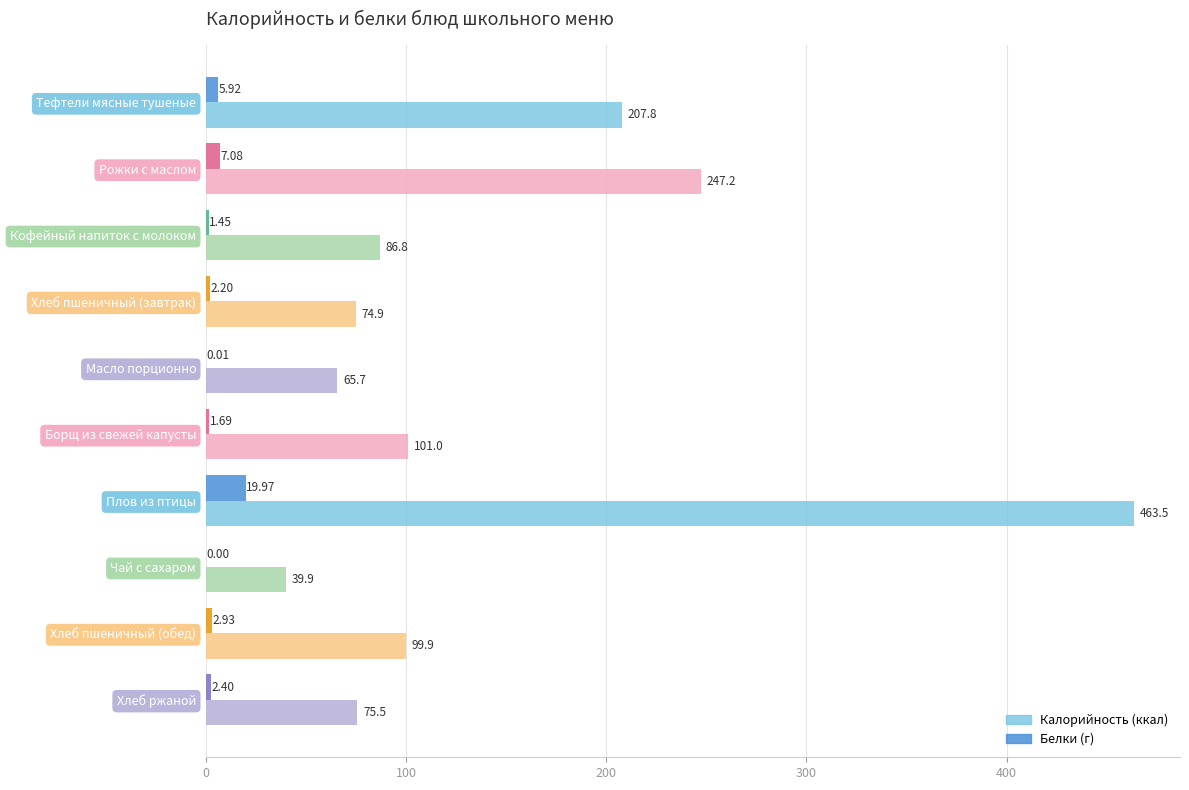

At which category is the sum across all series the highest?

Плов из птицы